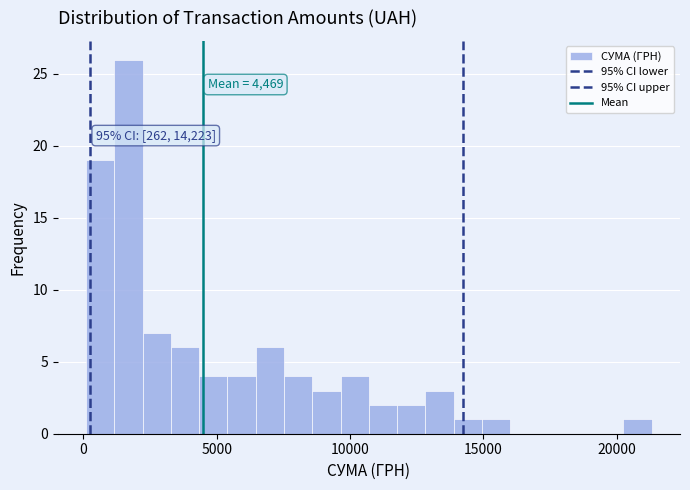

Around what value on the x-axis is the tallest bar? Give the approximate position of its centre, as read against the axis.

1500